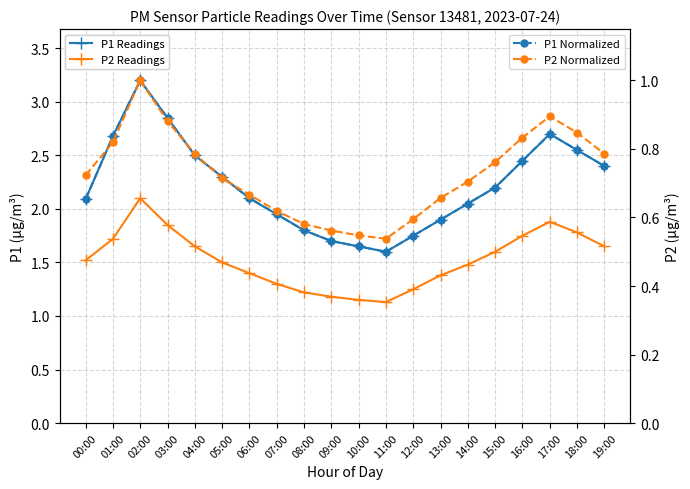

Which category has the lowest value in the P2 Readings series?

11:00